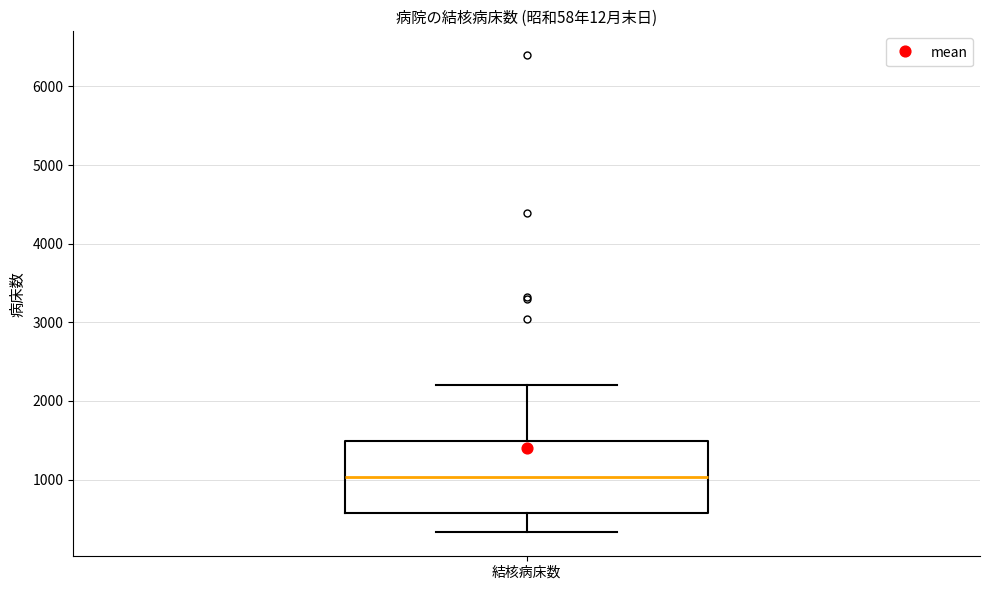

Where does the median line of the box for 結核病床数 sit on the y-axis? The values are not printed on the chart, so give them approximately, as read against the axis.

1000